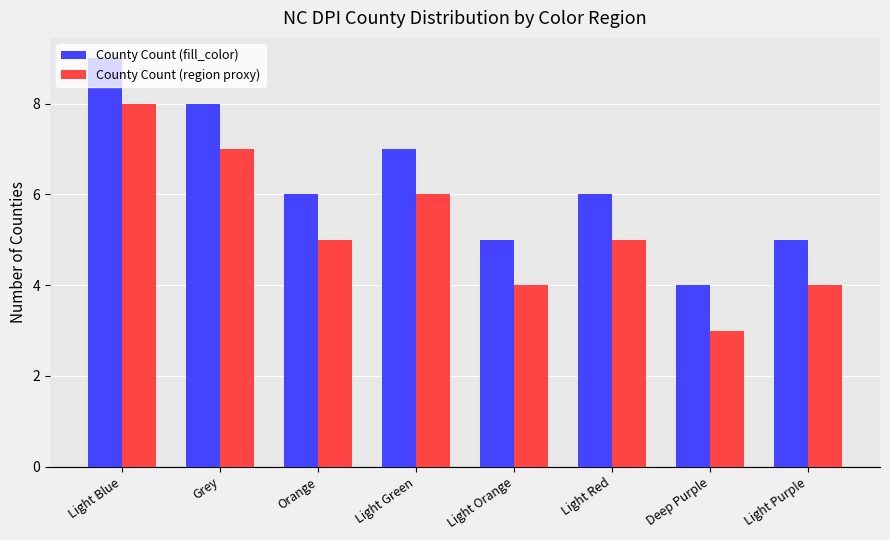

What is the spread (max minus min) of values at Grey?

1